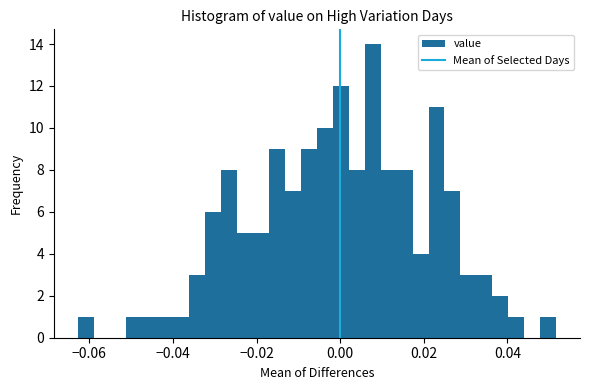

Read against the x-axis, roughly where is the centre of the tallest bar?

0.008